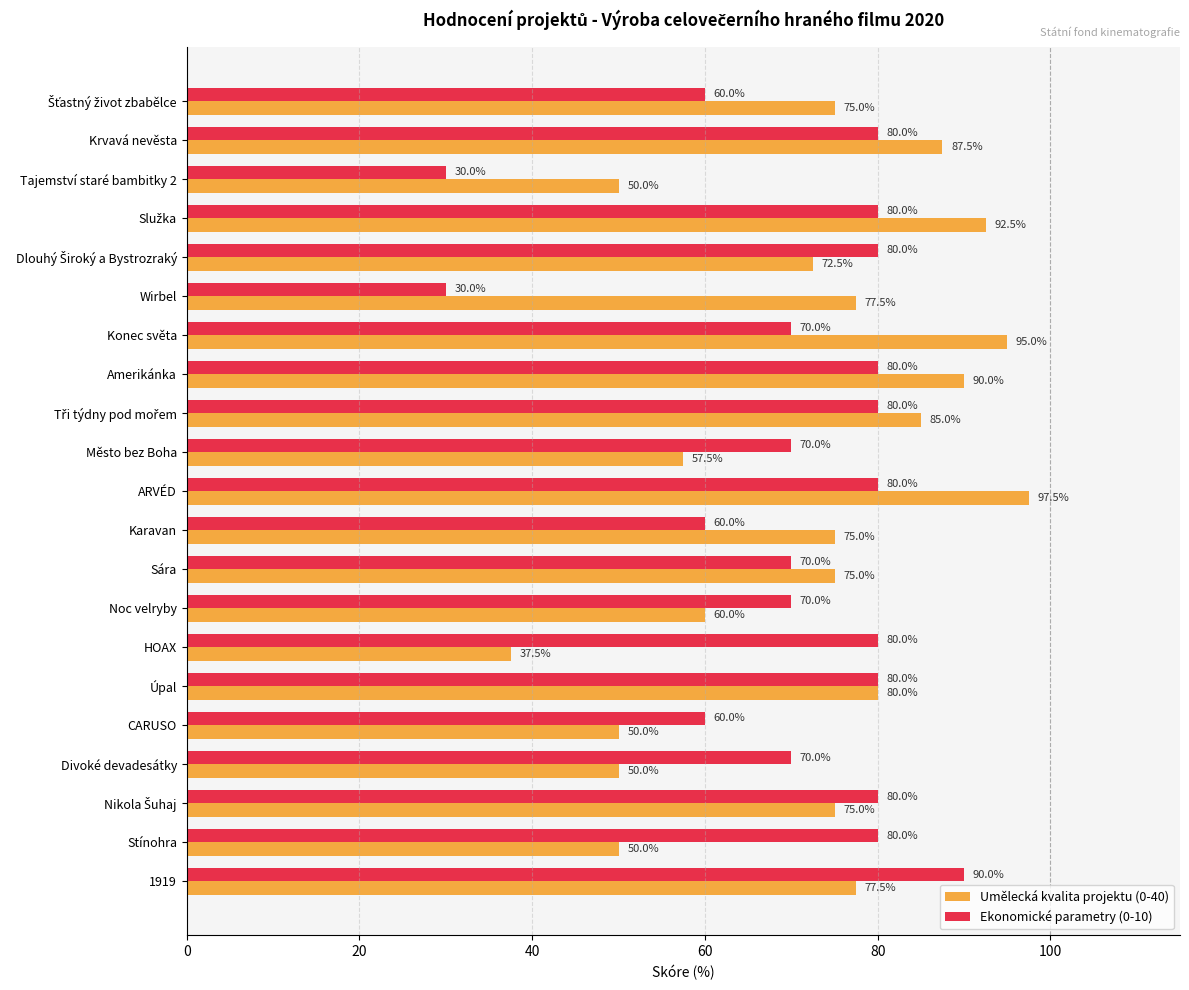

What is the difference between the second highest and minimum values in the Umělecká kvalita projektu (0-40) series?

57.5